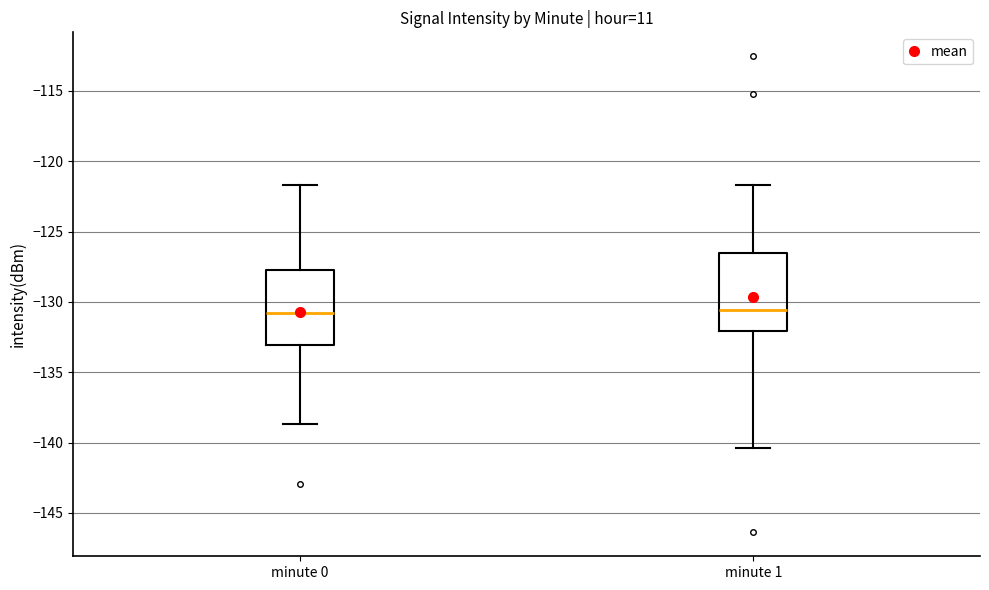

Where is the lower edge of the box for minute 0 on the y-axis? The values are not printed on the chart, so give them approximately, as read against the axis.

-133.0